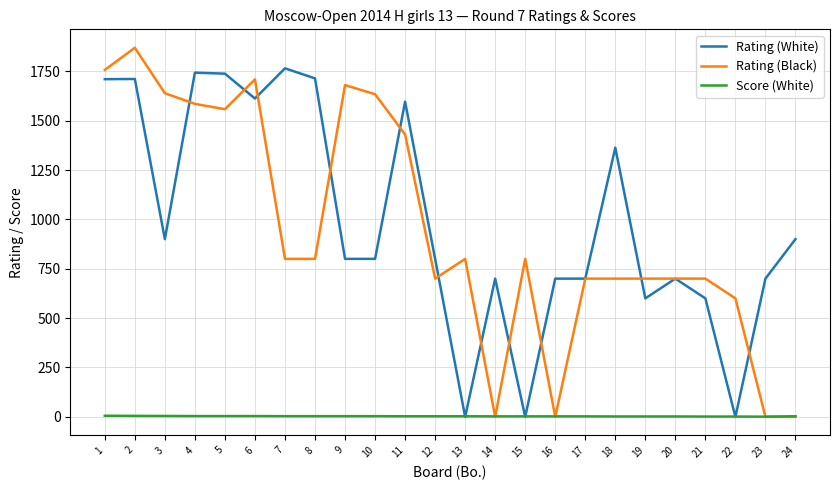

The value of Rating (Black) at 22 is 600.0. True or false?

True